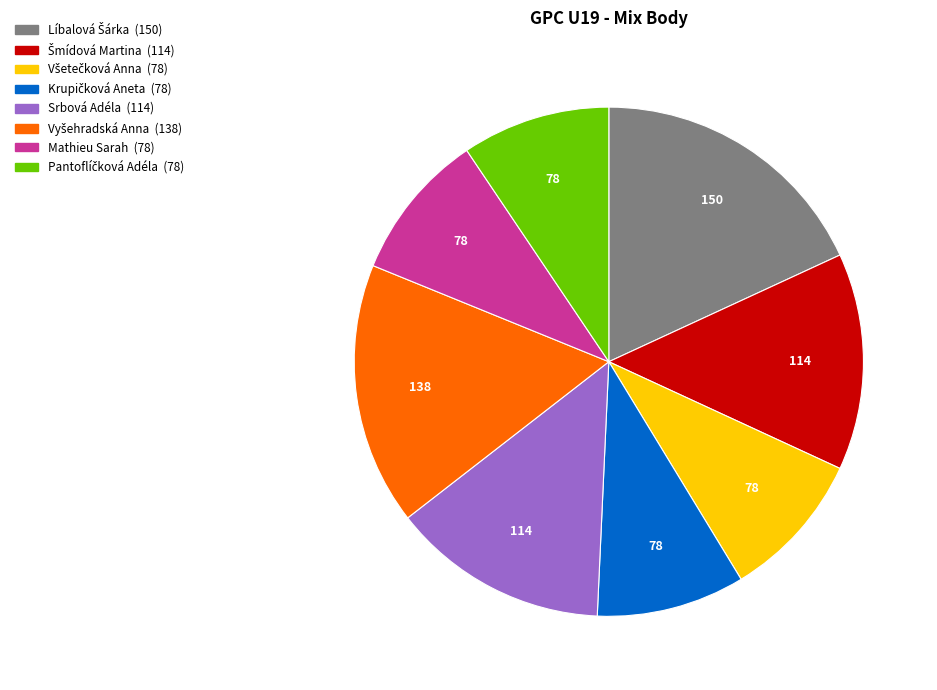

True or false: Mathieu Sarah accounts for 9% of the total.

True